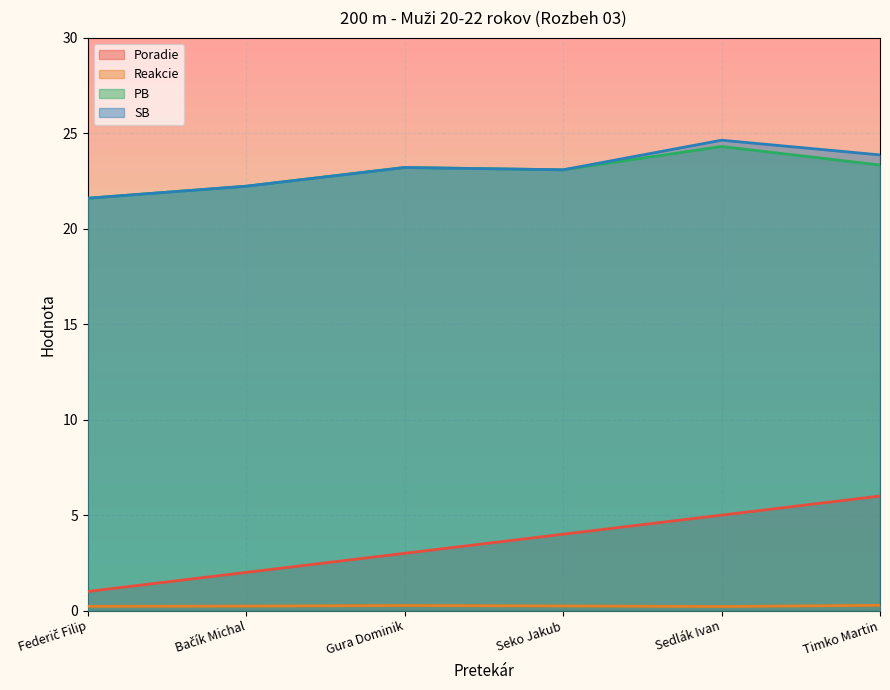

The SB series shows 8.6 at Seko Jakub. True or false?

False